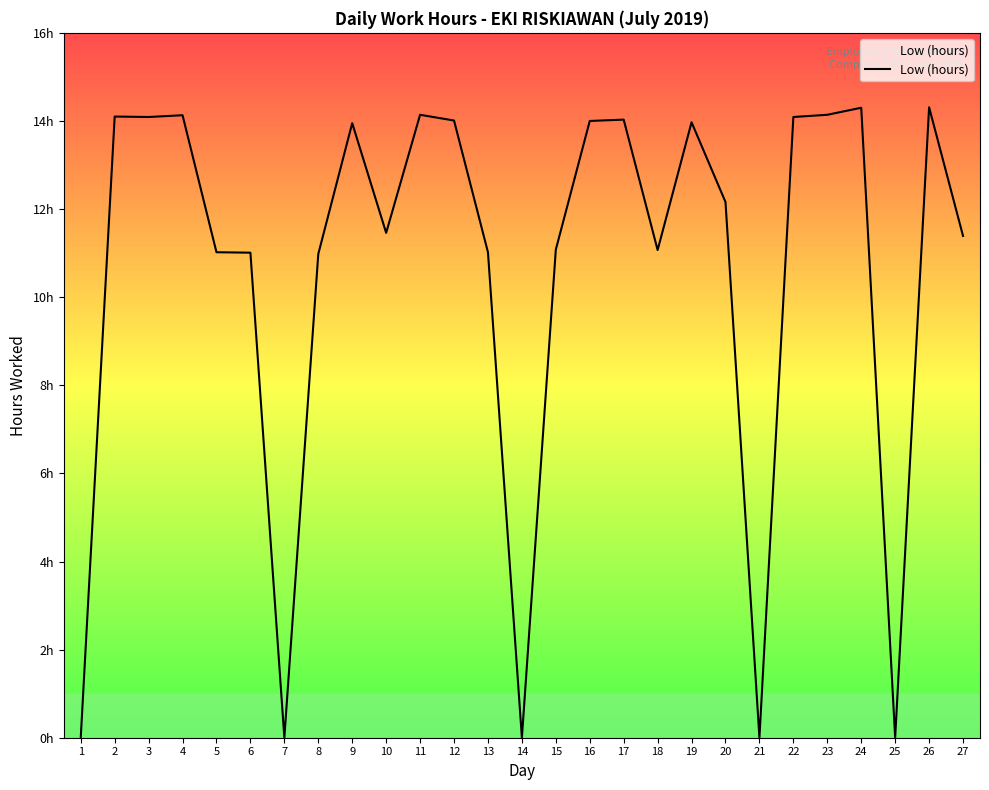

Does the chart display data point markers on the line(s)?

No